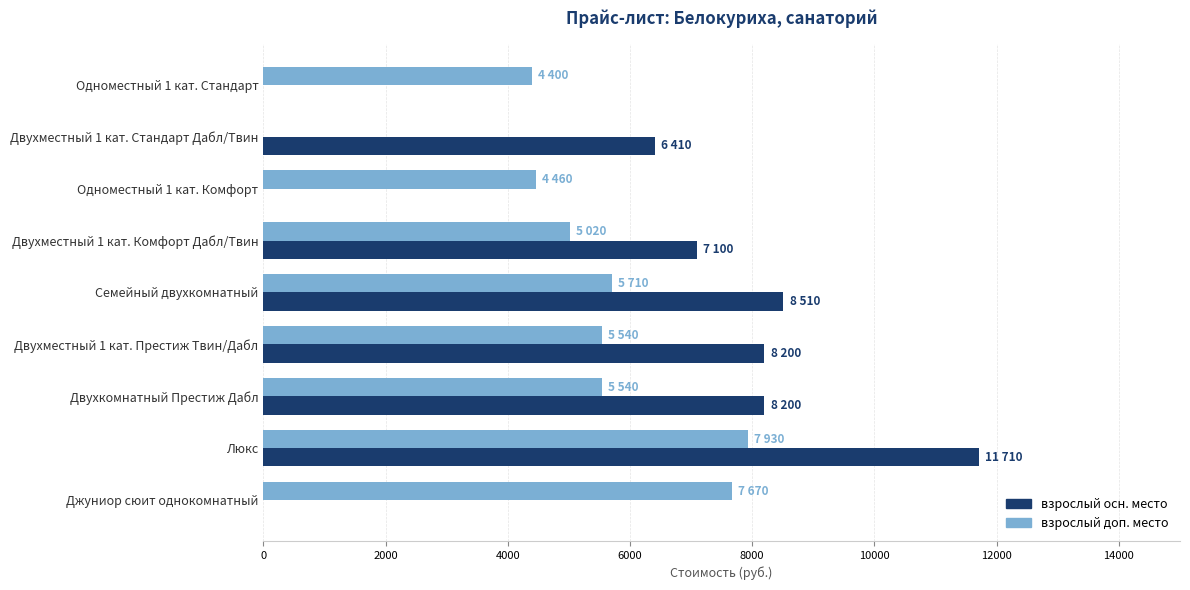

The value of взрослый доп. место at Двухместный 1 кат. Стандарт Дабл/Твин is 0. True or false?

True